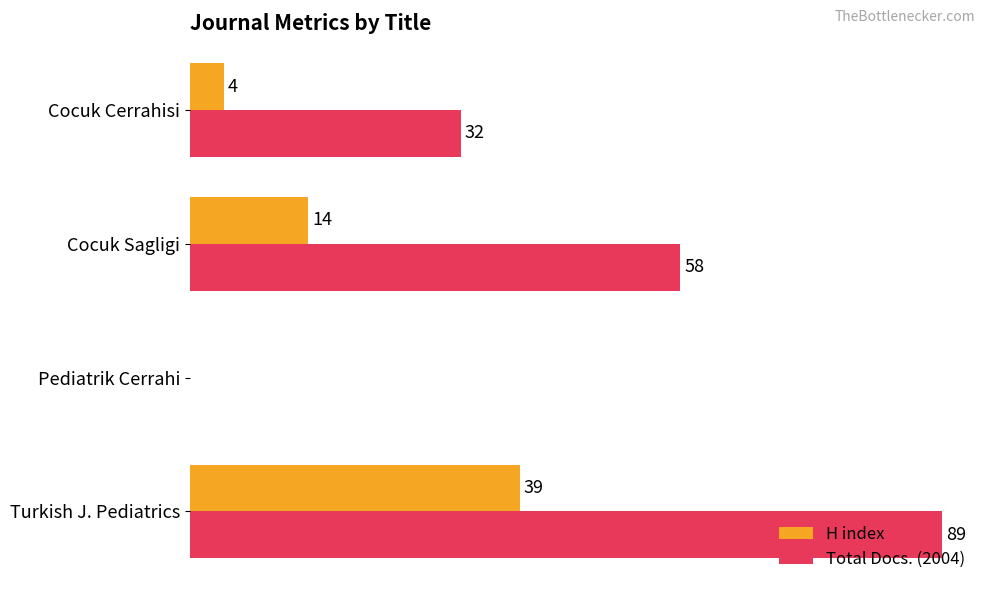

At which label is H index closest to 19?

Cocuk Sagligi